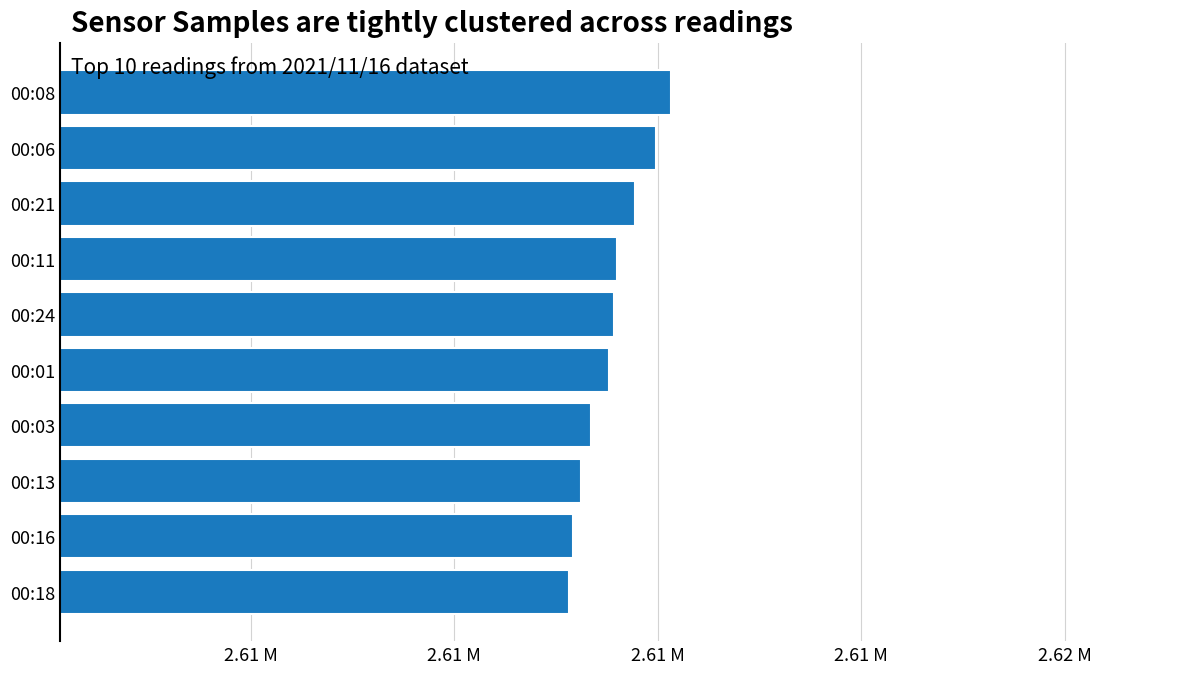

Are the bars horizontal?

Yes